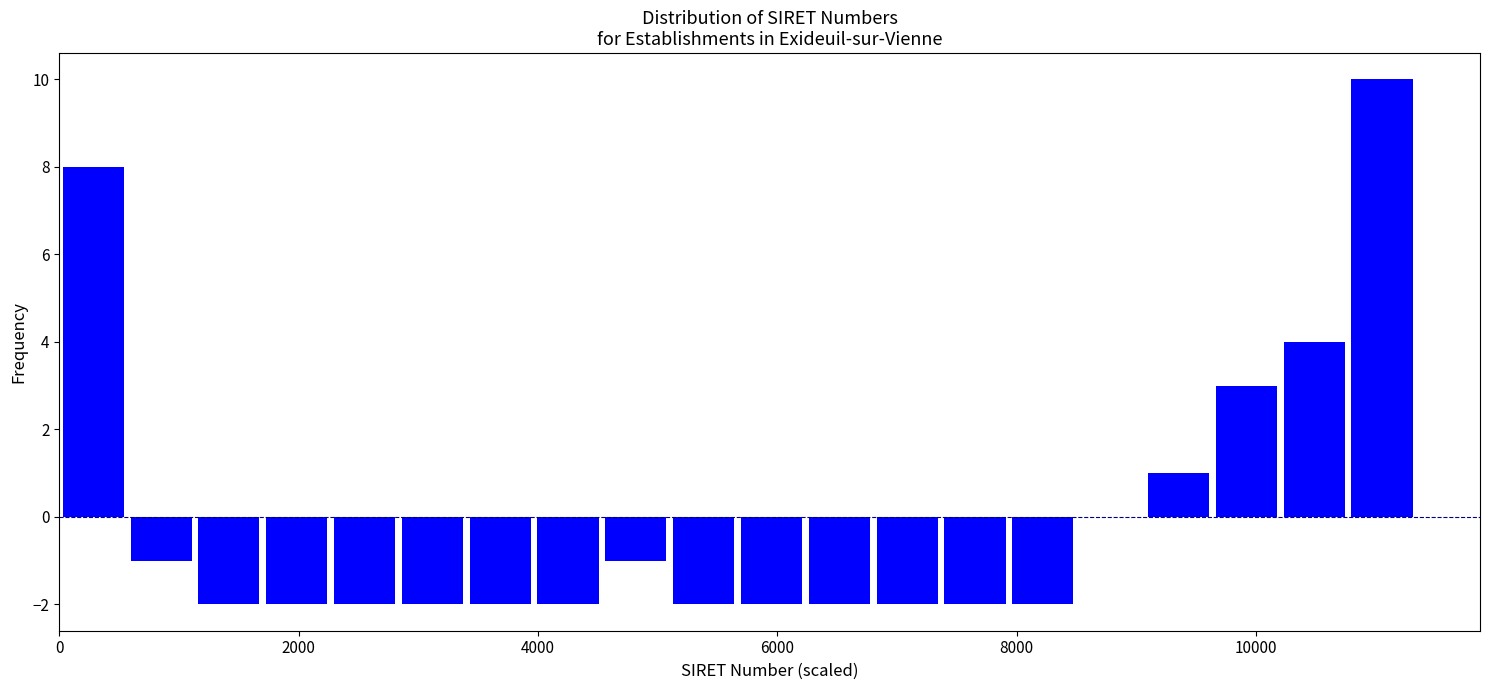

Around what value on the x-axis is the tallest bar? Give the approximate position of its centre, as read against the axis.

11000